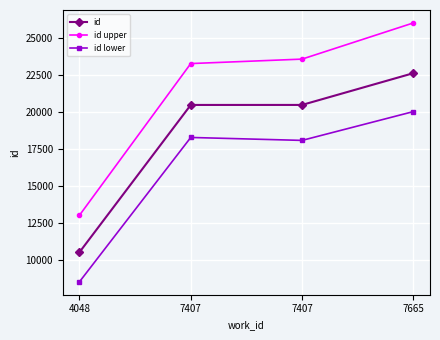

Reading left to right, transcribe all the data shown in this chart.

id: 4048=10537	7407=20503	7407=20504	7665=22652
id upper: 4048=13037	7407=23303	7407=23604	7665=26052
id lower: 4048=8537	7407=18303	7407=18104	7665=20052